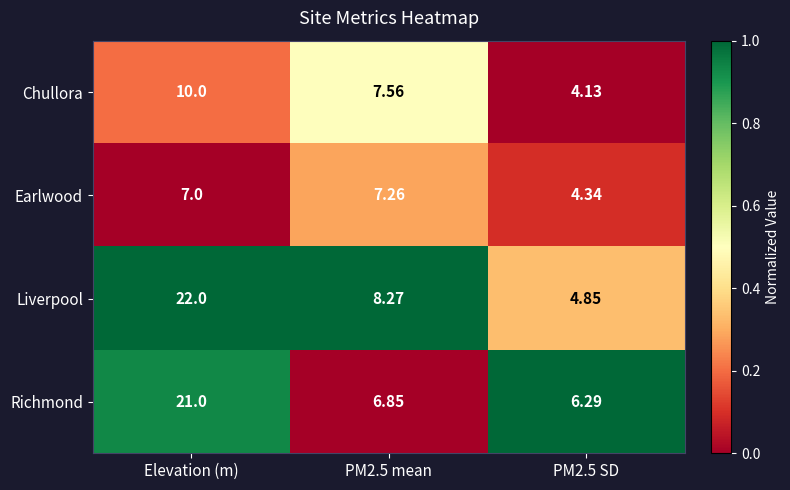

Is the value of Liverpool at PM2.5 mean greater than the value of Richmond at Elevation (m)?

No